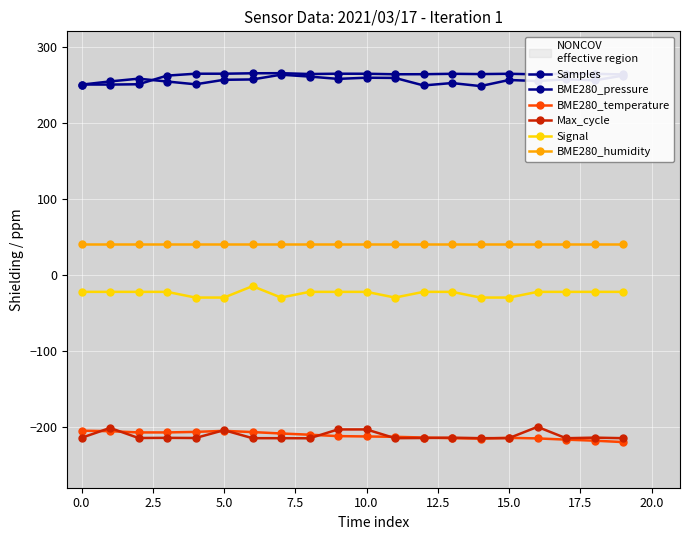

How many data points does each series have?

20